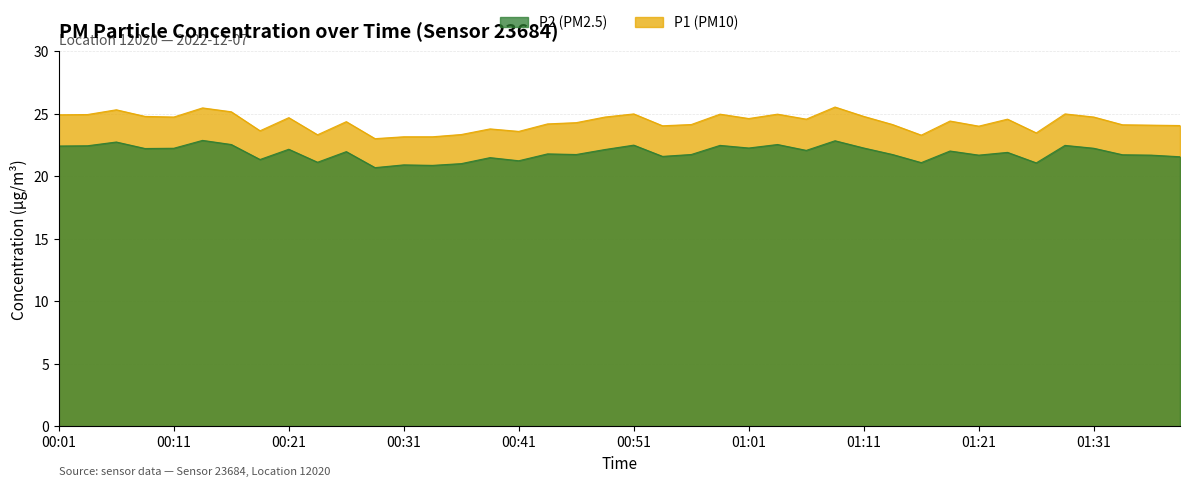

What is the greatest value displayed?

25.6